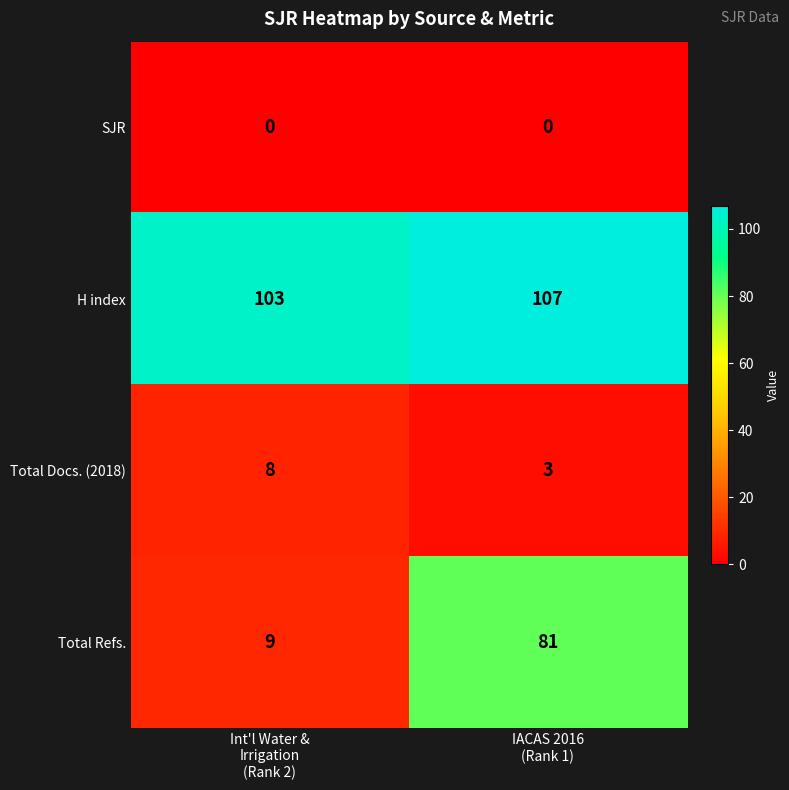

What is the maximum value shown in the chart?

107